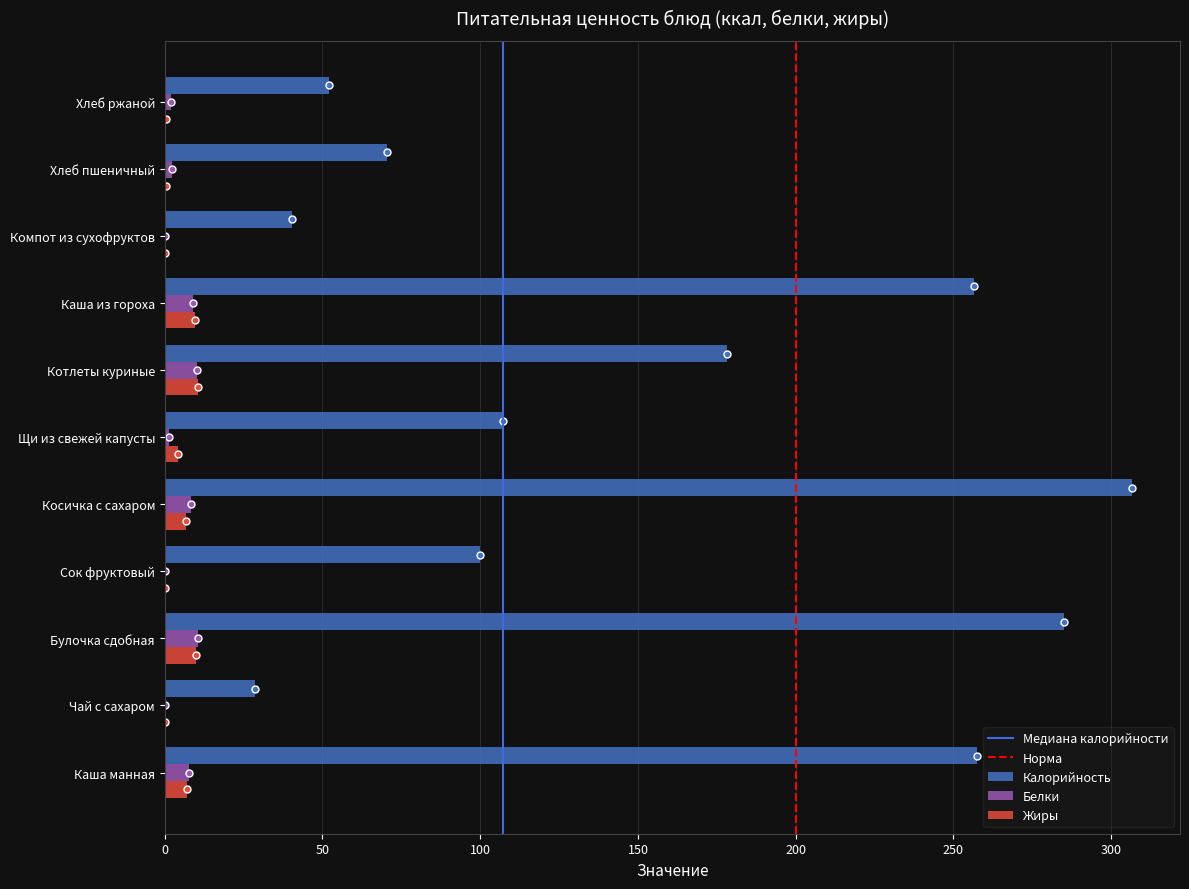

Which series has the largest range (max minus min)?

Калорийность